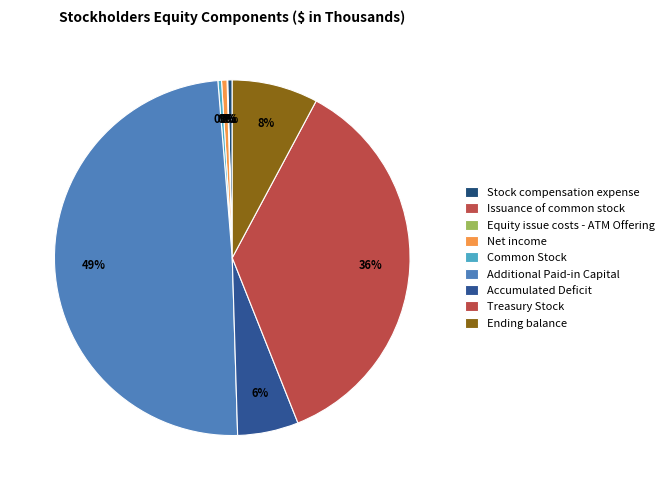

How many segments does this pie chart have?

9